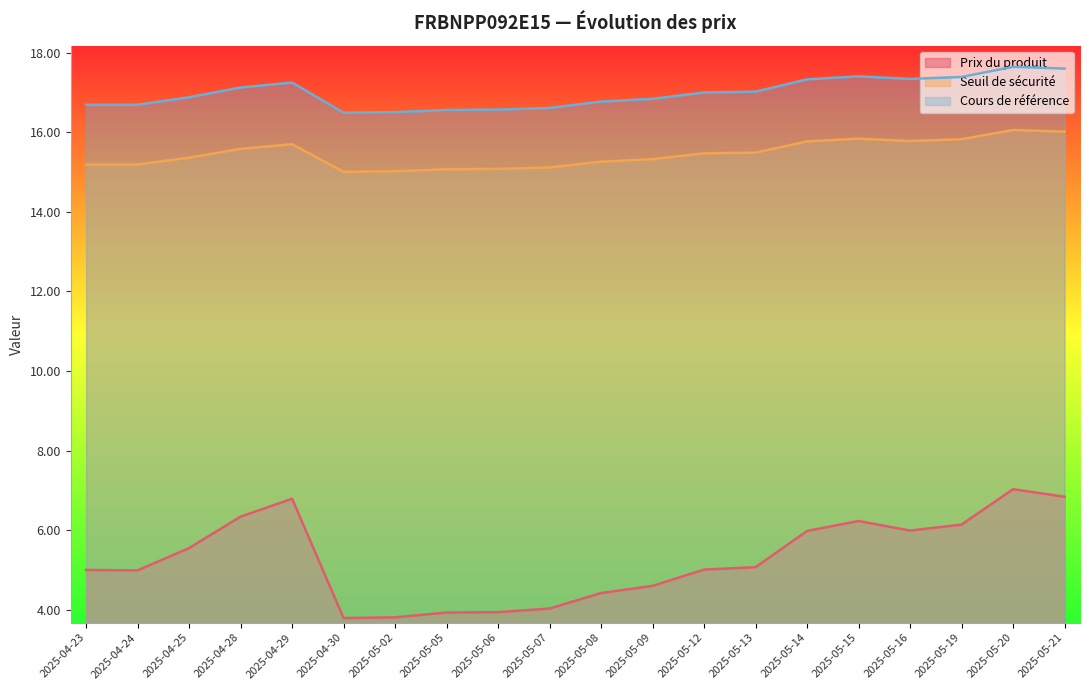

What is the spread (max minus min) of values at 2025-04-28?

10.8